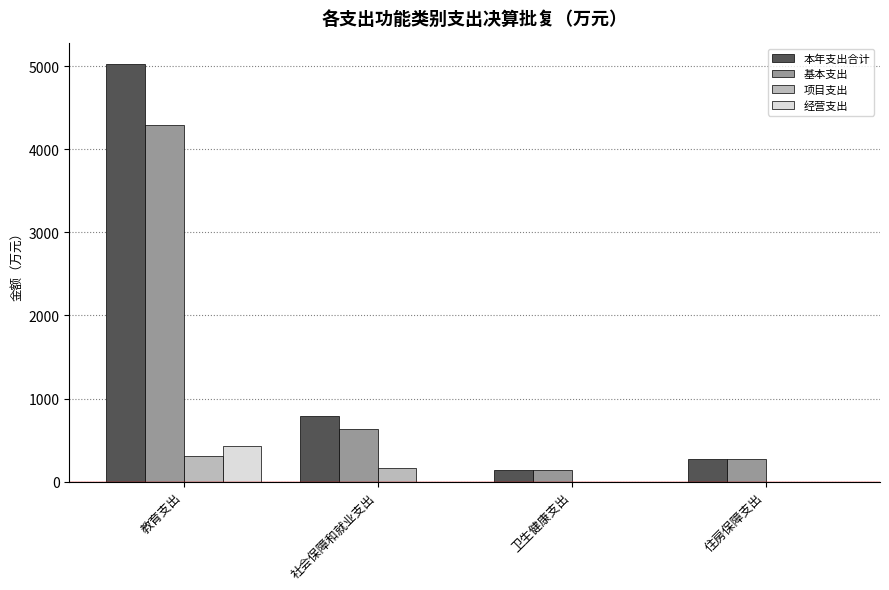

At which label does 本年支出合计 first exceed 793?

教育支出